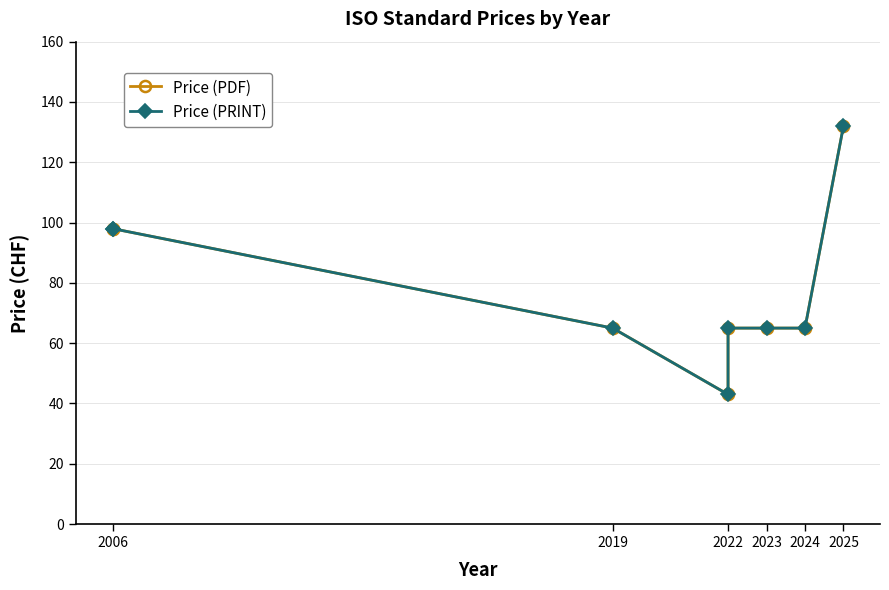

What is the total value across all series at 2025?

264